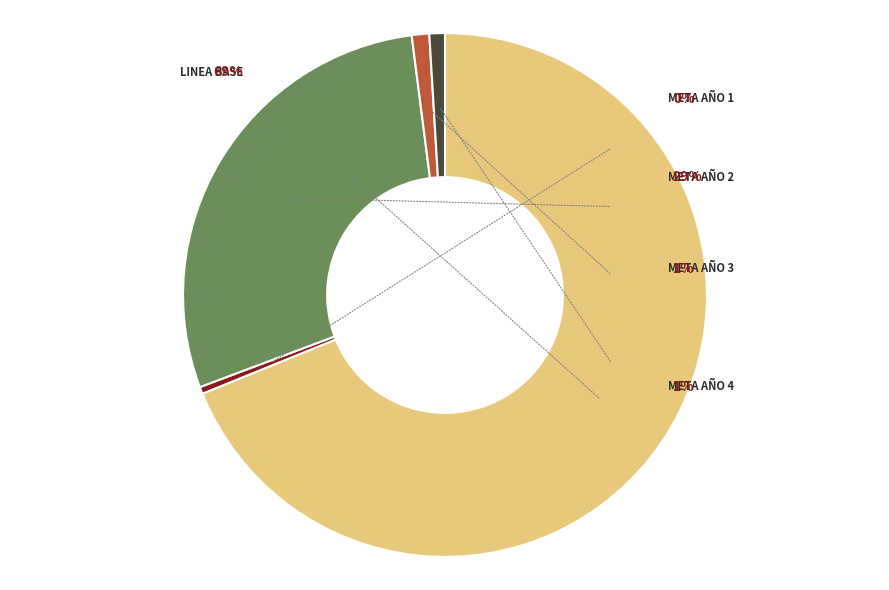

Combined, what portion of the pie is LINEA BASE and META AÑO 4?

69.8%